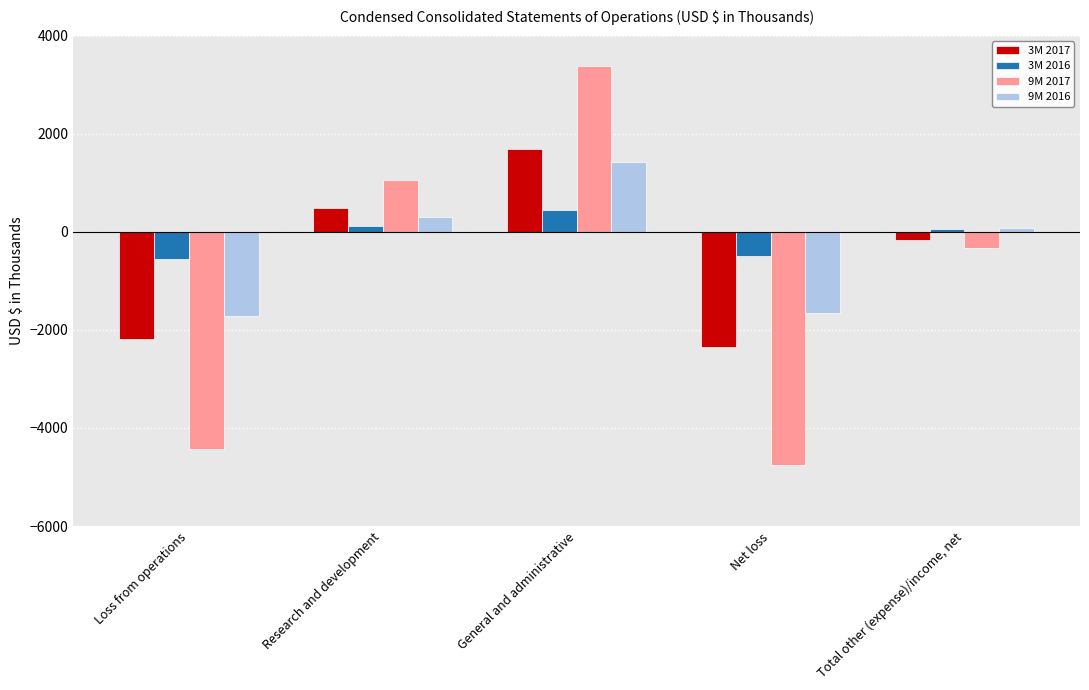

What value does the 9M 2016 series have at Total other (expense)/income, net, to the nearest 10?

80